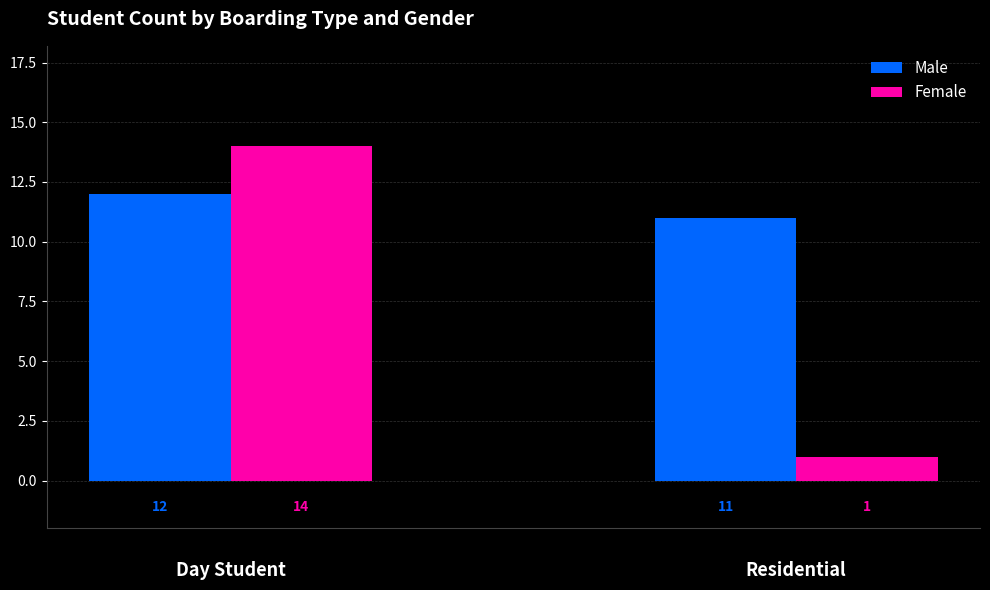

Where is Female nearest to the value 7?

Residential